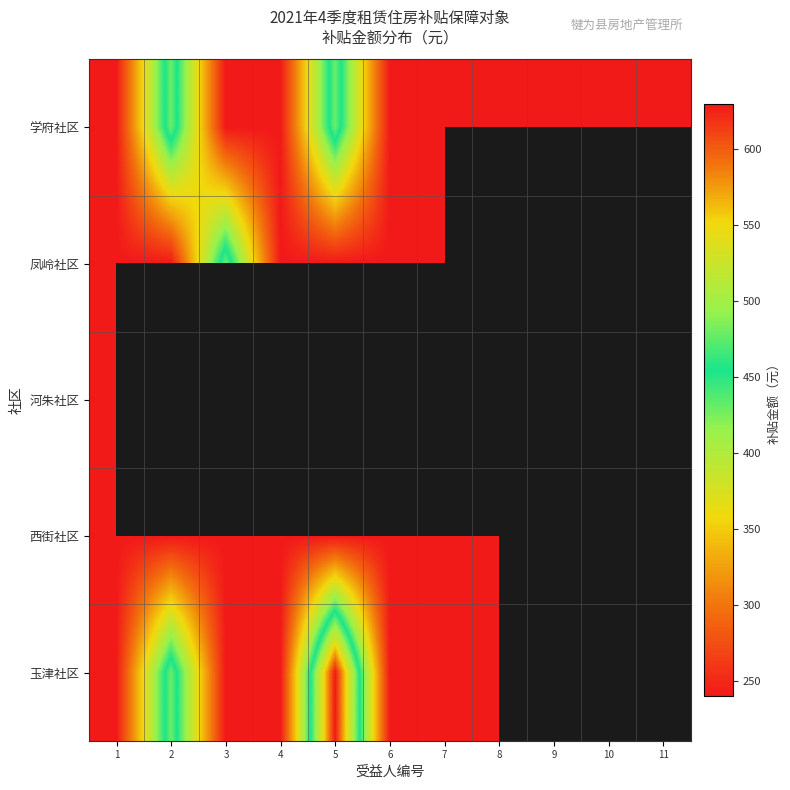

What is the maximum value for 河朱社区?

240.0